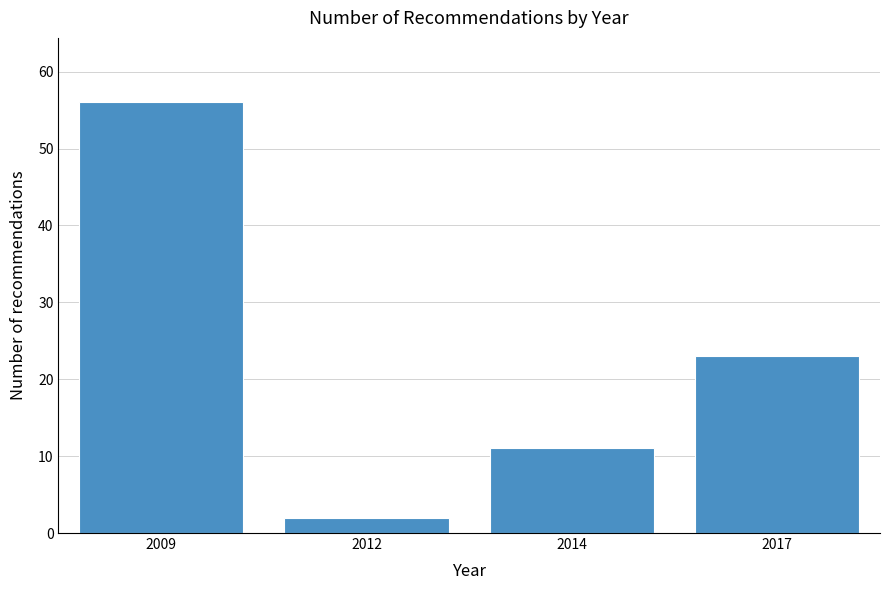

Reading left to right, what are all the values shown in this chart?

56	2	11	23